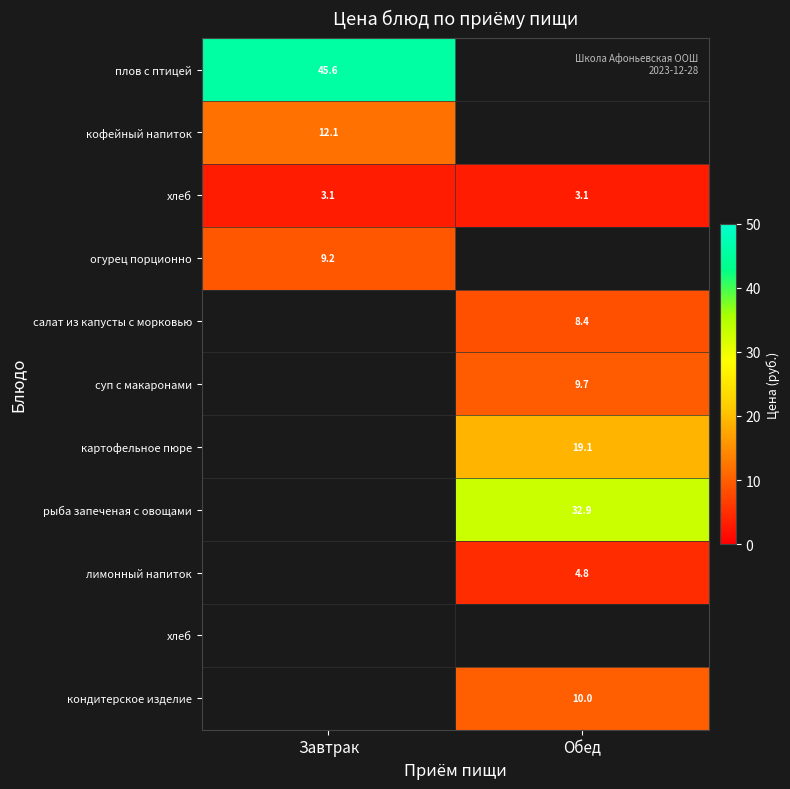

Count the number of data series in this chart.

11